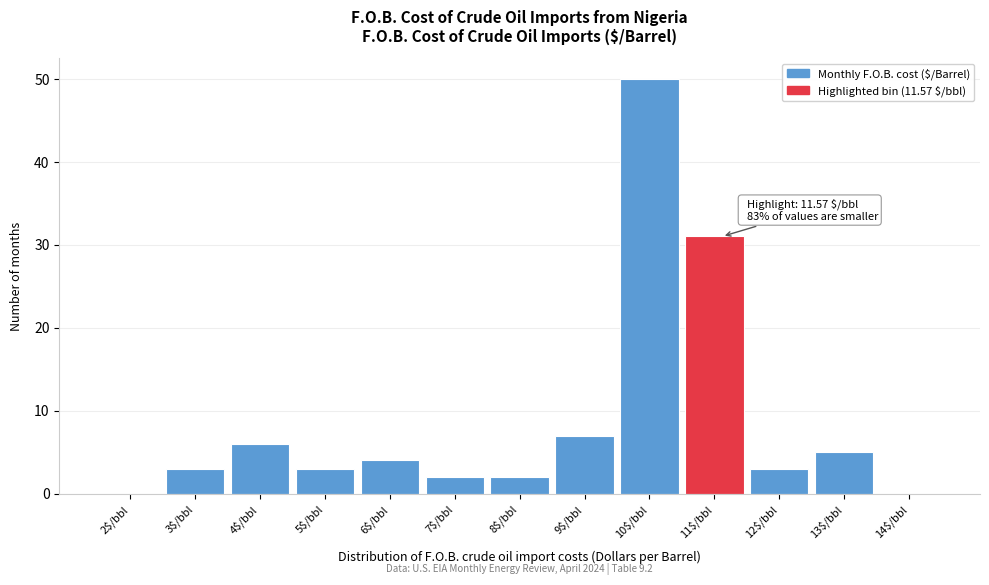

The chart shows a value of 15 at 10$/bbl. True or false?

False